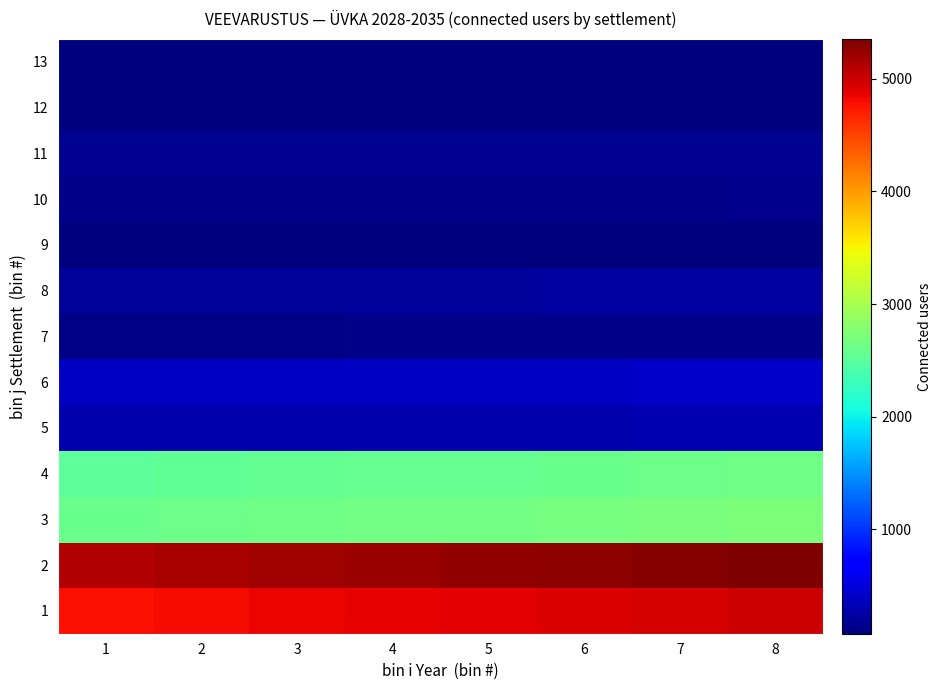

List the series in order of their peak value, lowest first.

13, 12, 9, 7, 10, 11, 8, 5, 6, 4, 3, 1, 2